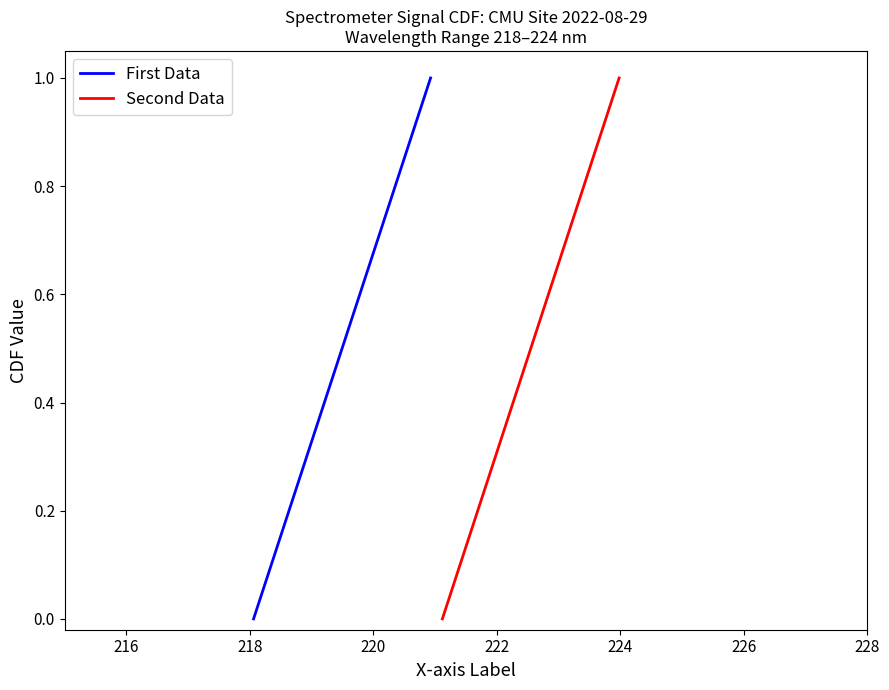

What is the highest value of the First Data series?

1.0